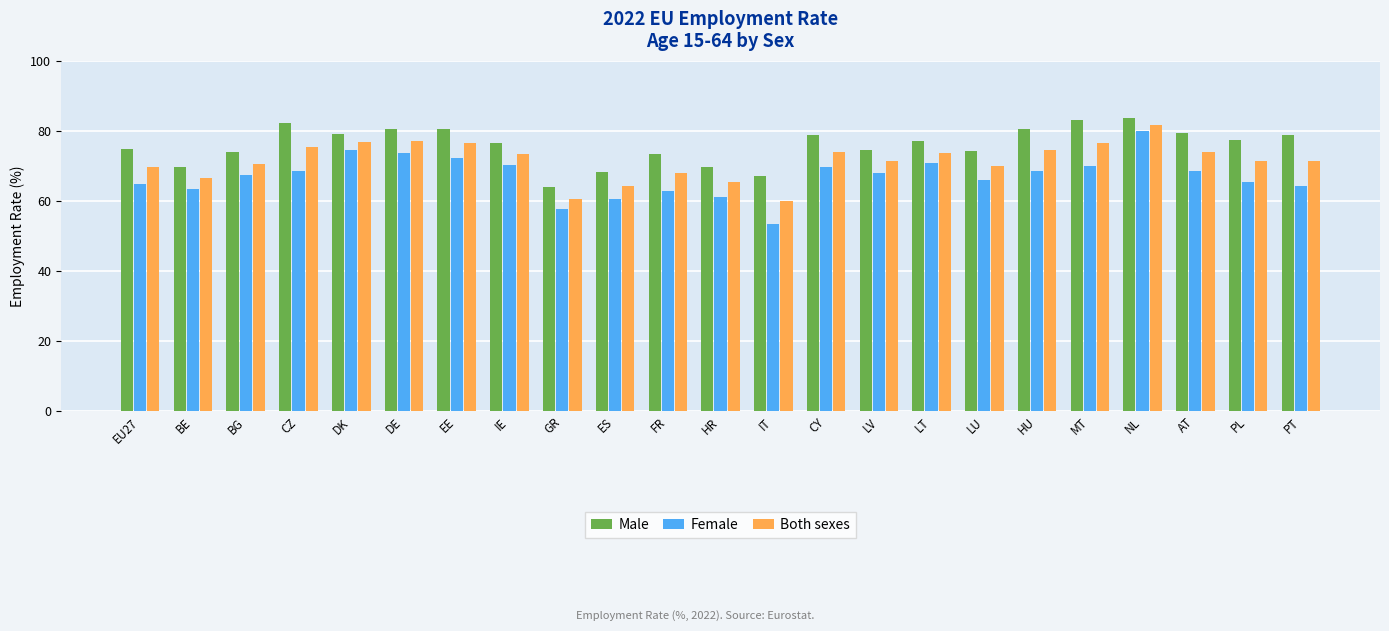

What is the sum of the Male values at MT and BG?

157.2